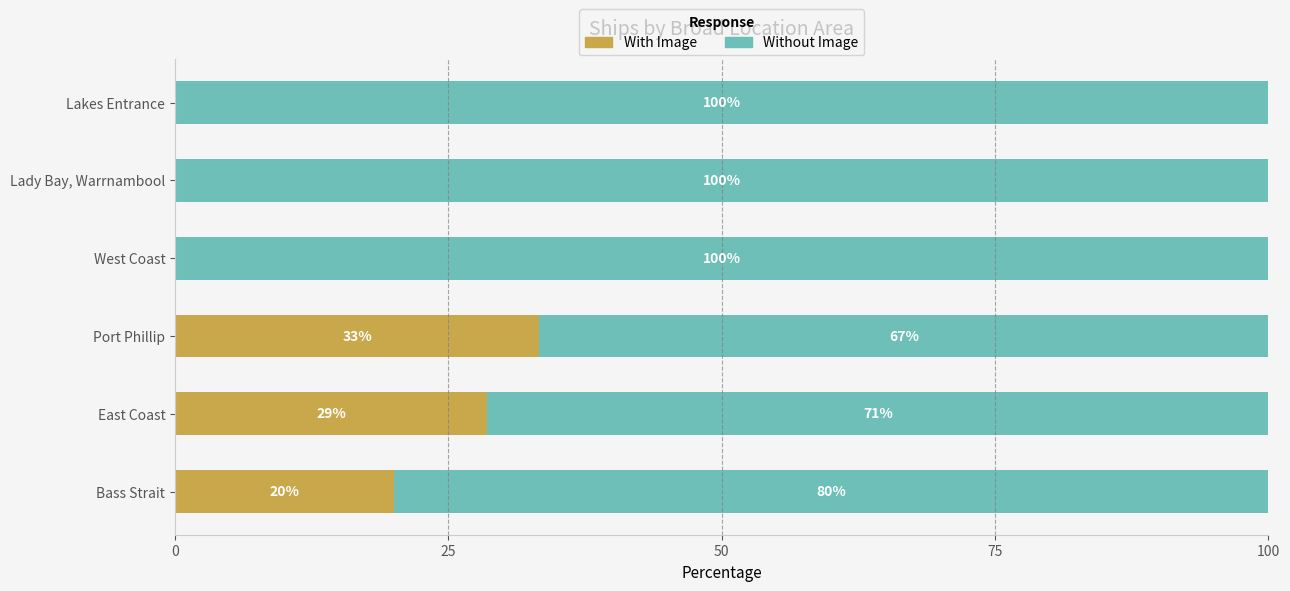

Where is With Image nearest to the value 16?

Bass Strait